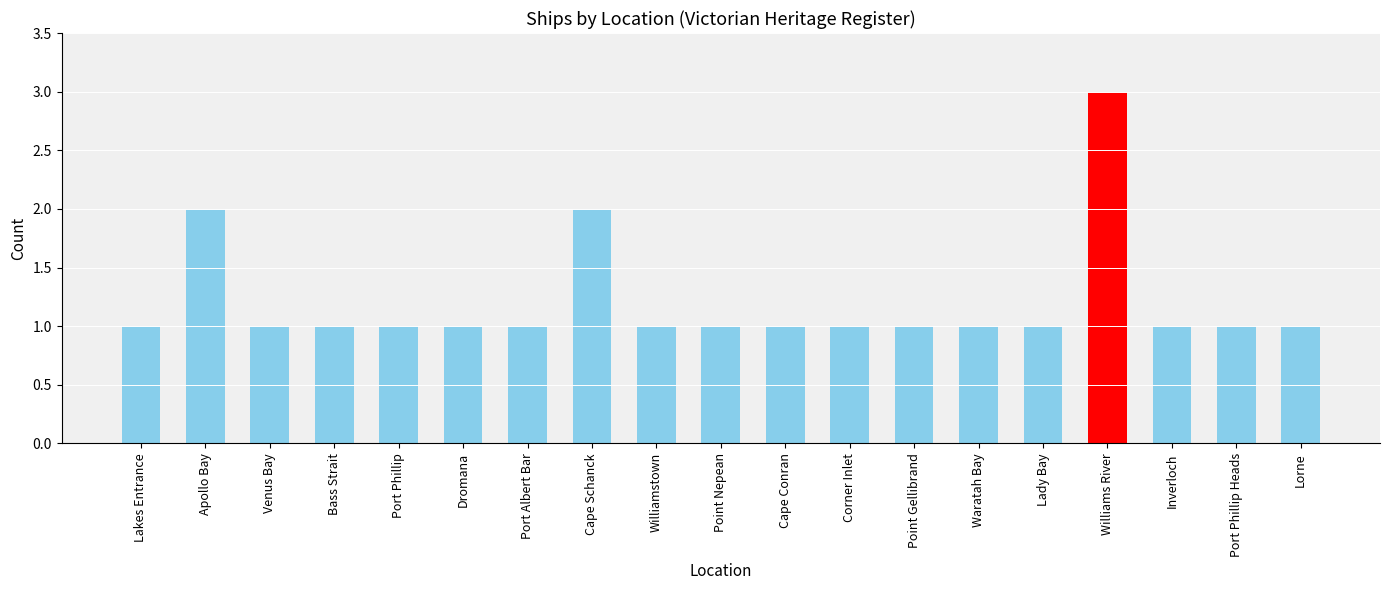

Is it true that the value at Williams River is 3?

True